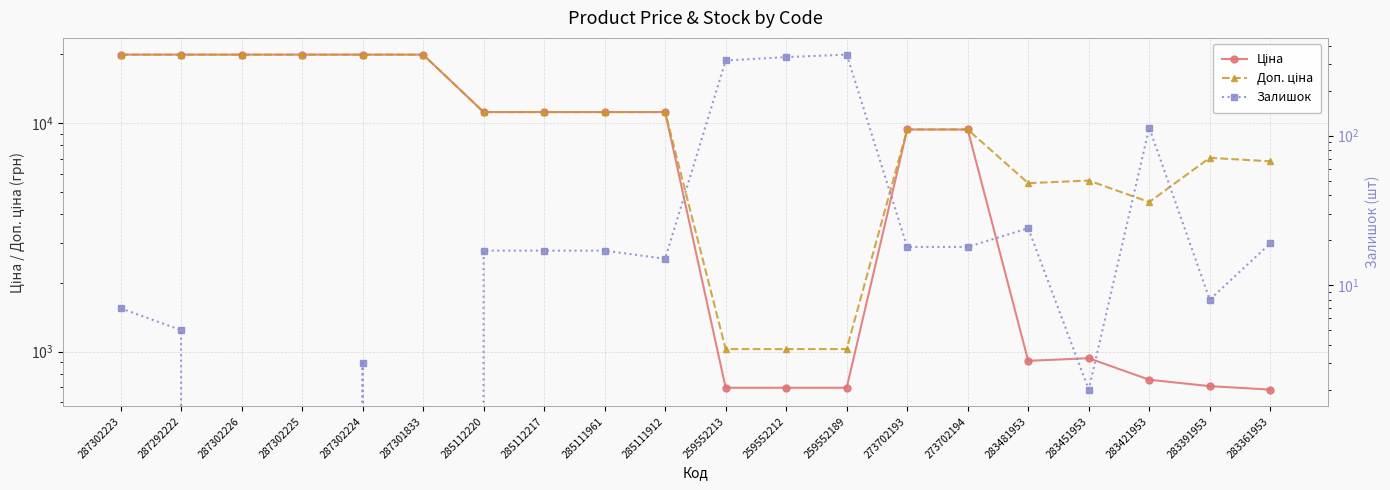

What is the label of the 7th point from the right?

273702193